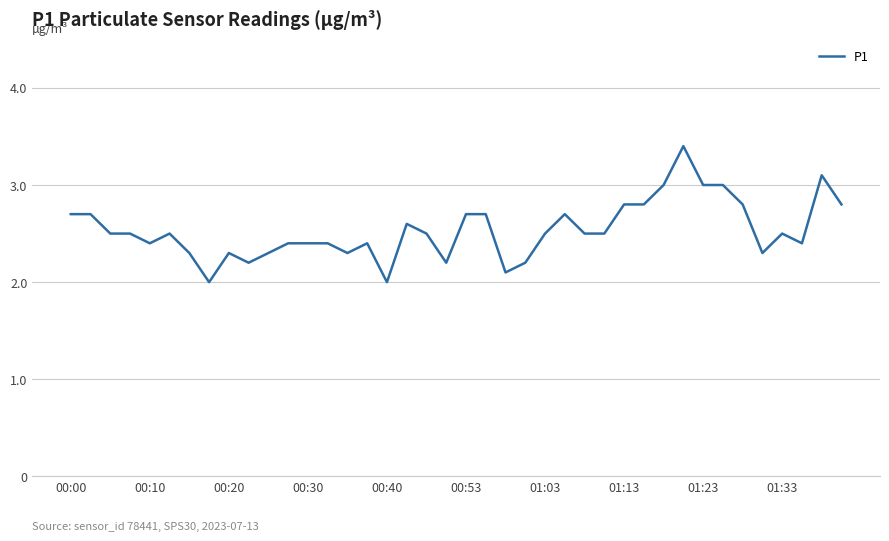

What is the maximum value shown in the chart?

3.4